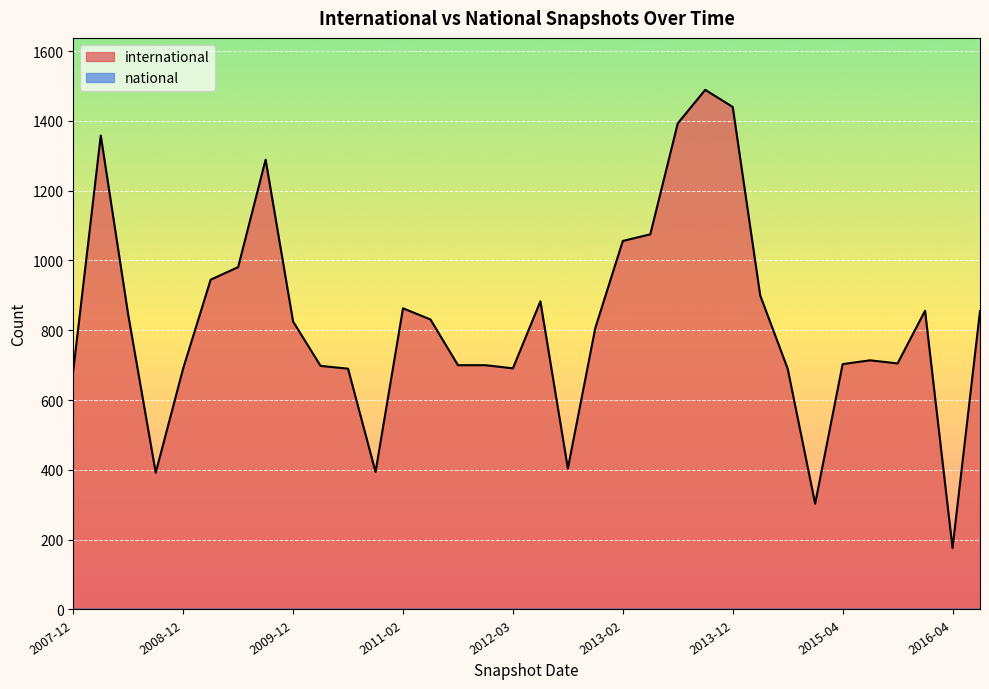

What is the maximum value shown in the chart?

1489